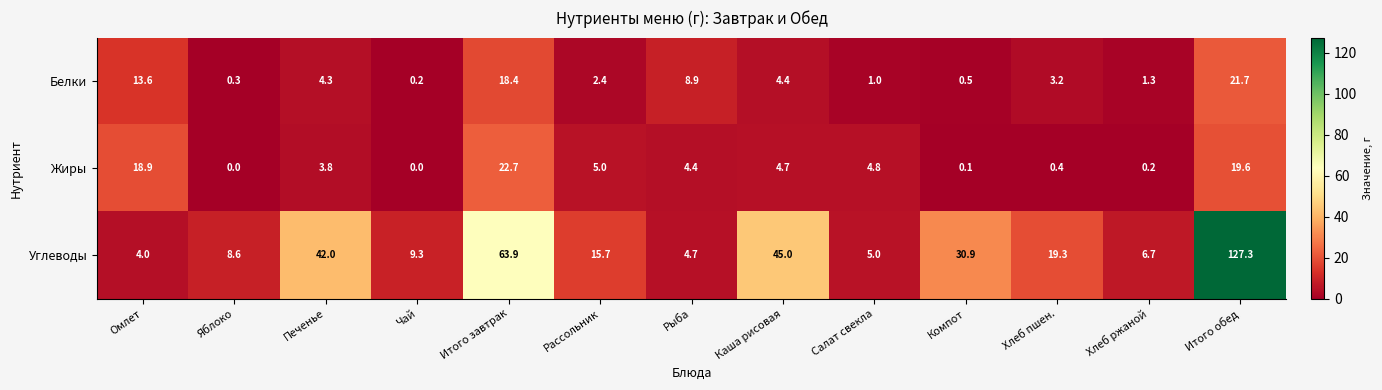

At which category does the chart reach its peak across all series?

Итого обед